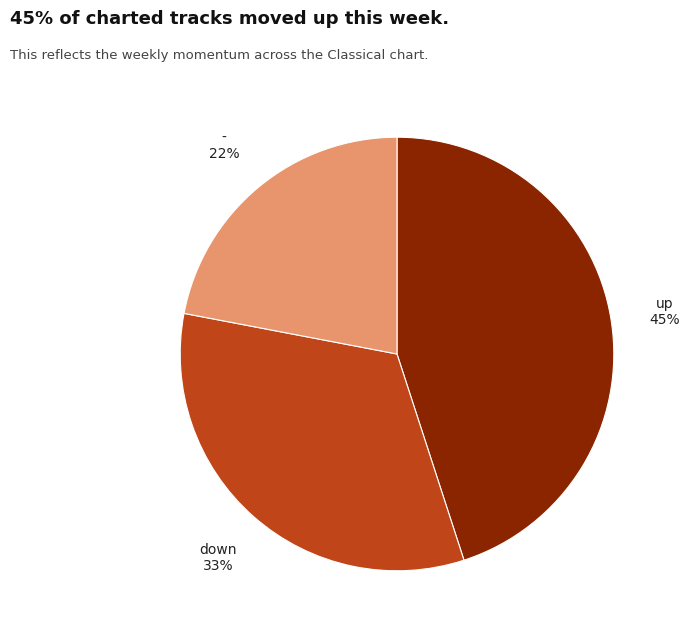

To the nearest percent, what is the difference between the largest and smallest slice percentages?

23%